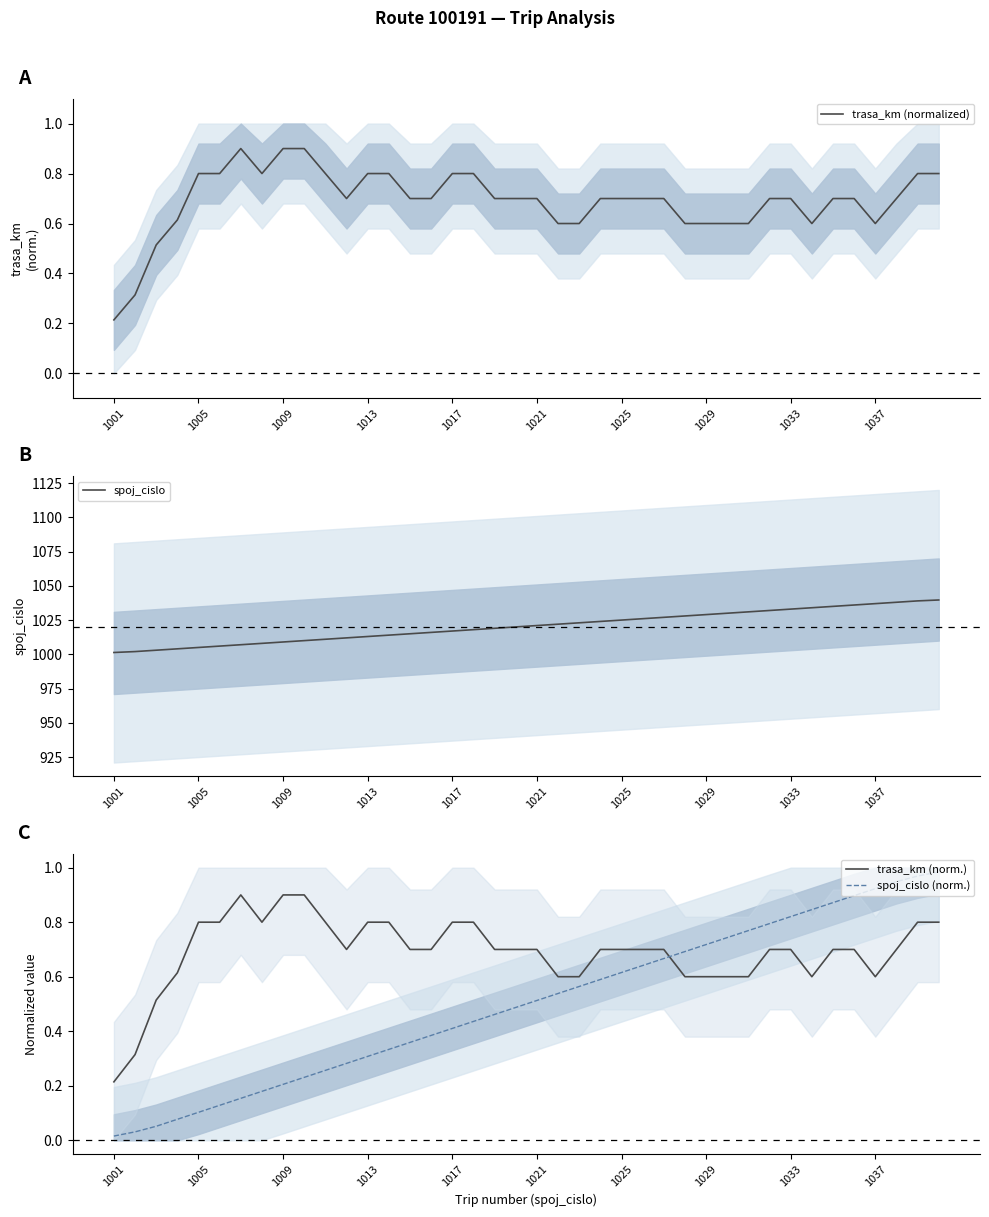

Is it true that trasa_km (norm.) equals 0.4 at 39?

False